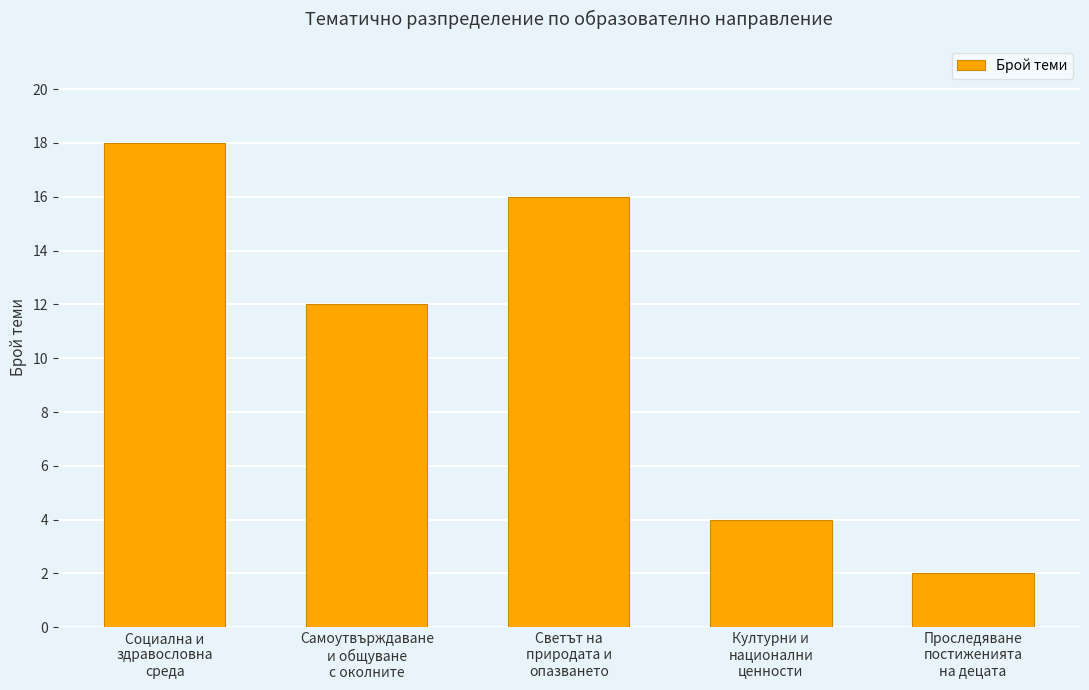

True or false: the data shows 12 at Самоутвърждаване
и общуване
с околните.

True